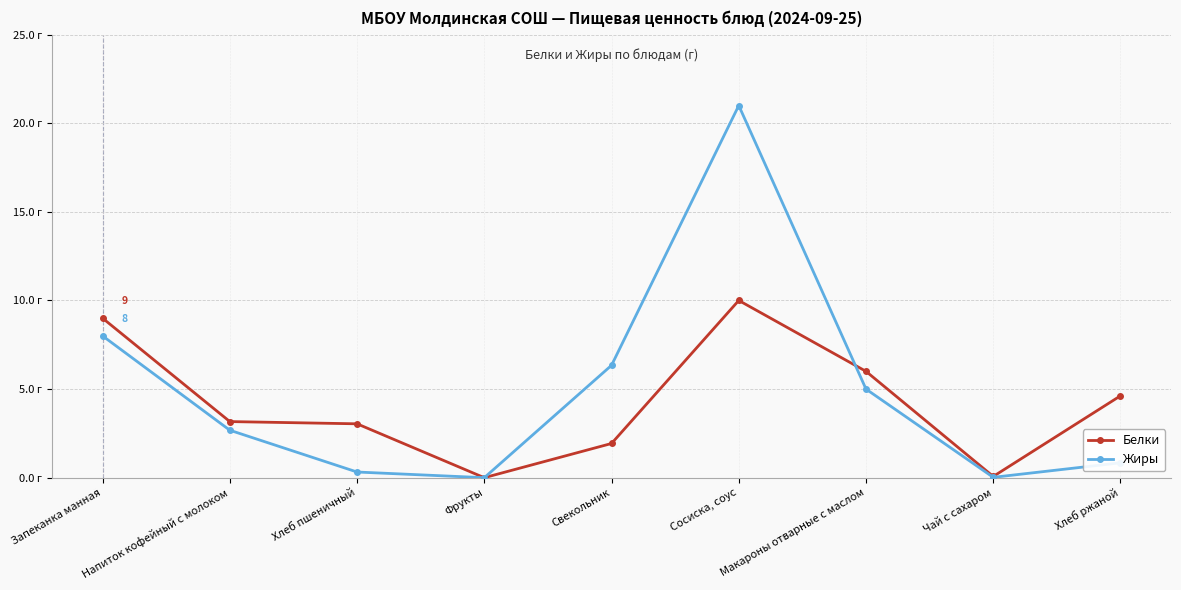

What is the label of the 1st point from the left?

Запеканка манная